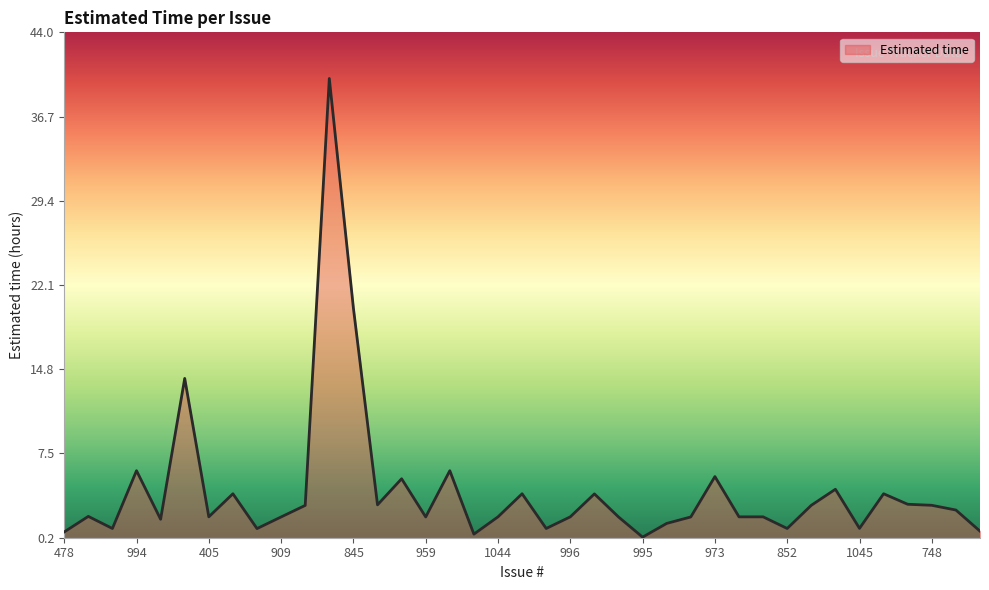

What is the difference between the maximum and minimum values?

39.8